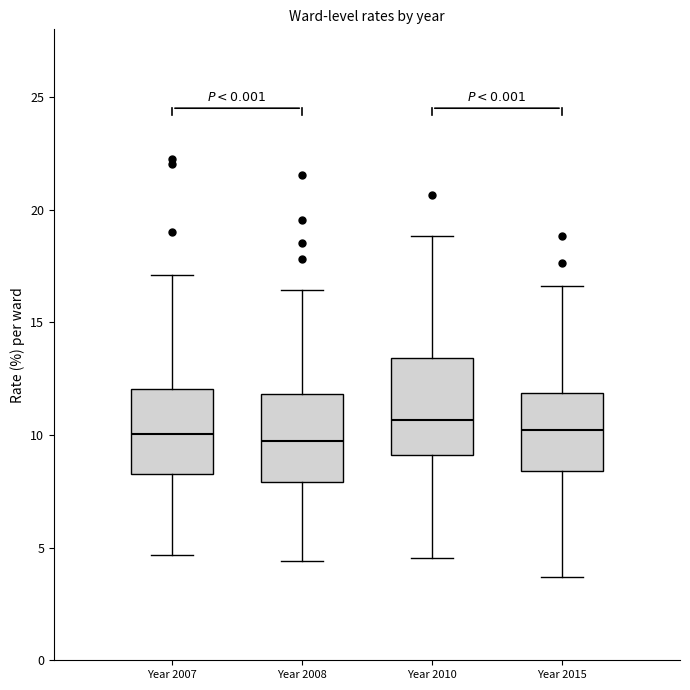

Where does the lower whisker of the box for Year 2008 end on the y-axis? The values are not printed on the chart, so give them approximately, as read against the axis.

4.5